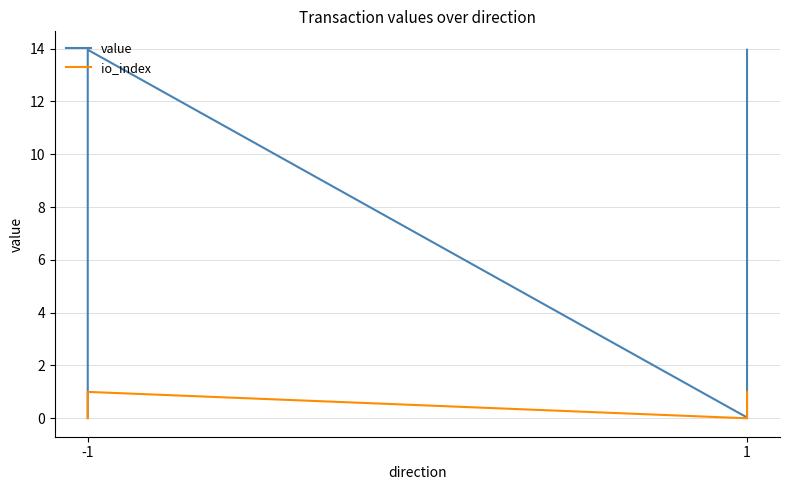

Does the chart have visible grid lines?

Yes